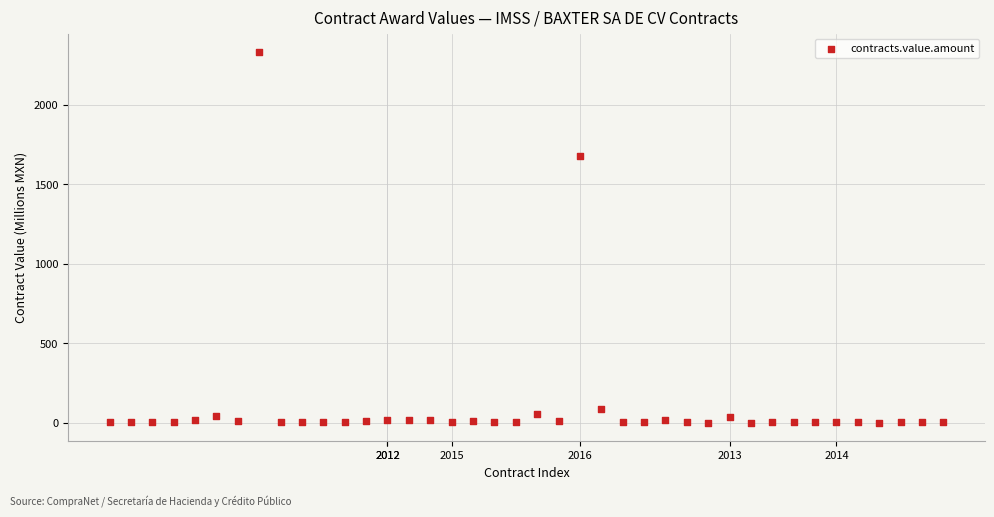

What is the range of Y values (max minus min)?

2330.9